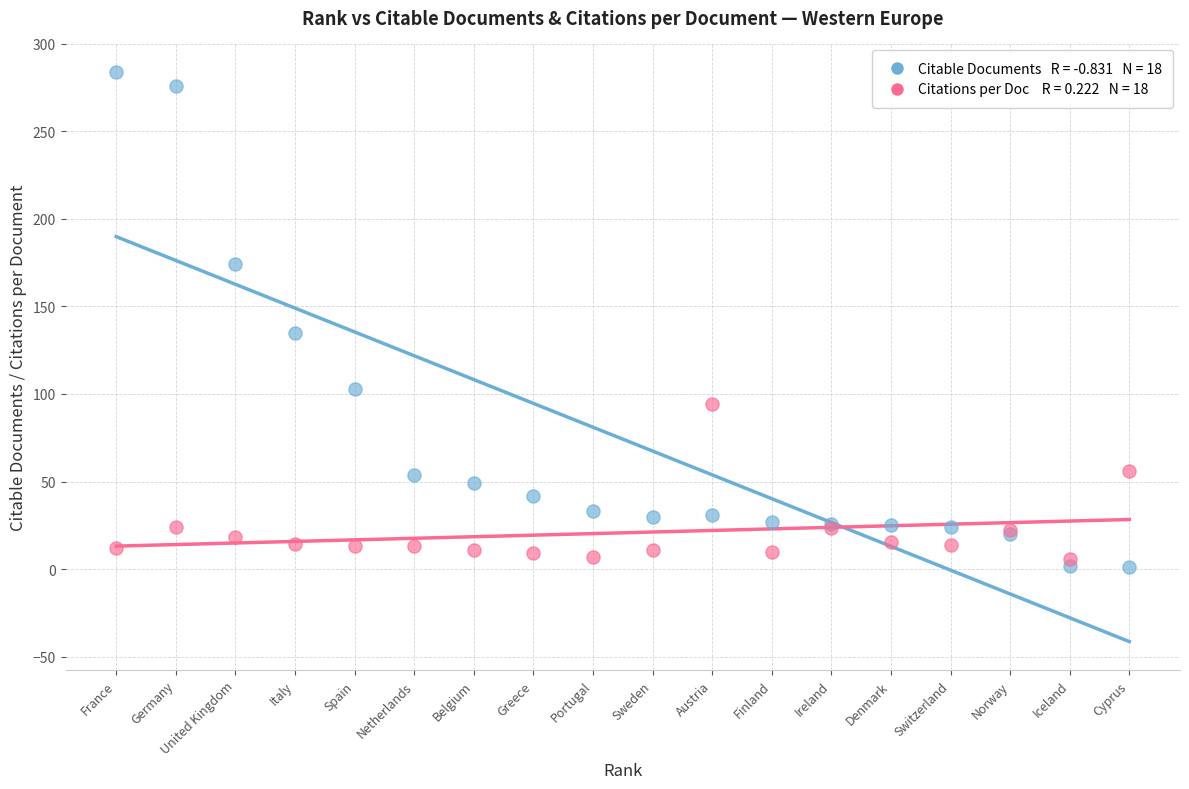

Across all series, what Y value is closest to 142?

135.0